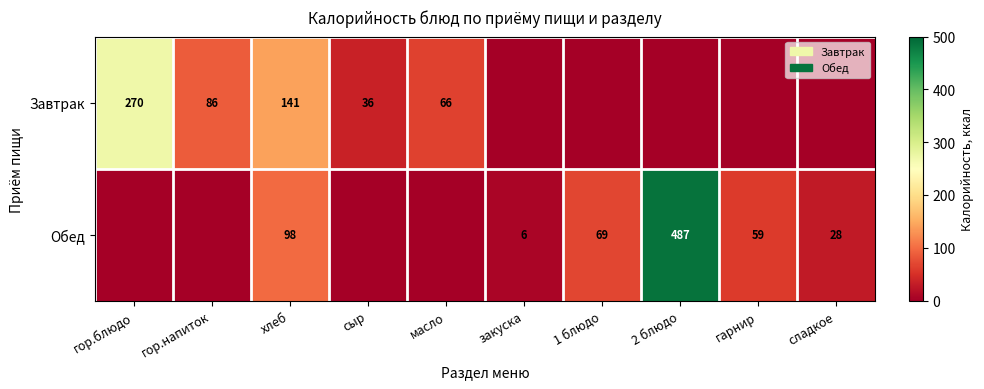

The value of Обед at закуска is 3. True or false?

False